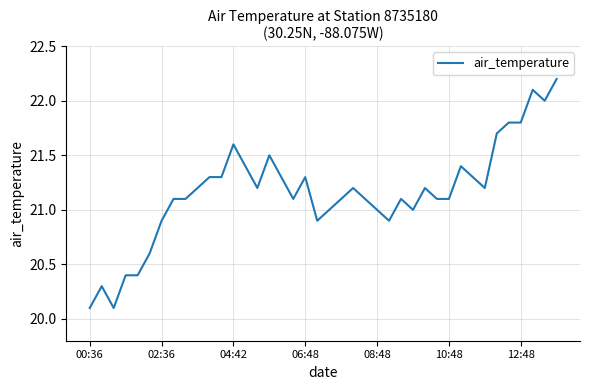

How many lines are shown in the chart?

1